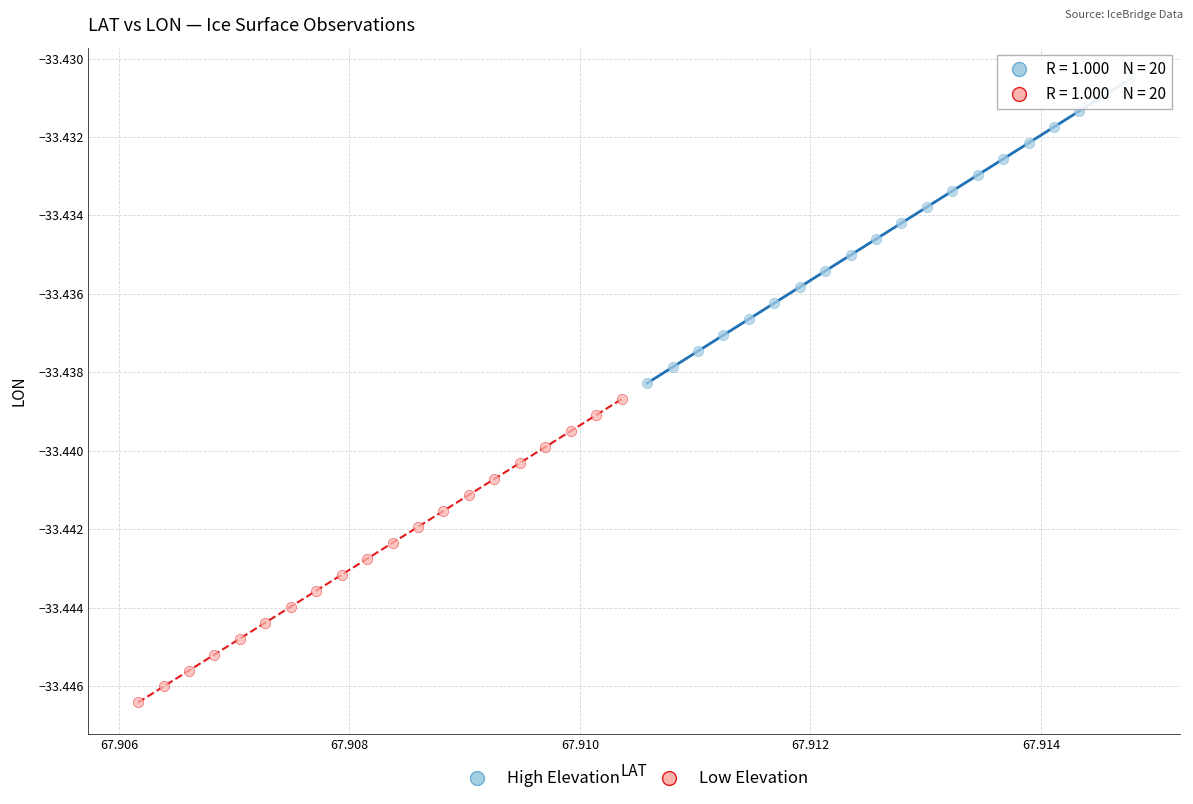

Which series has the largest Y range (max minus min)?

High Elevation